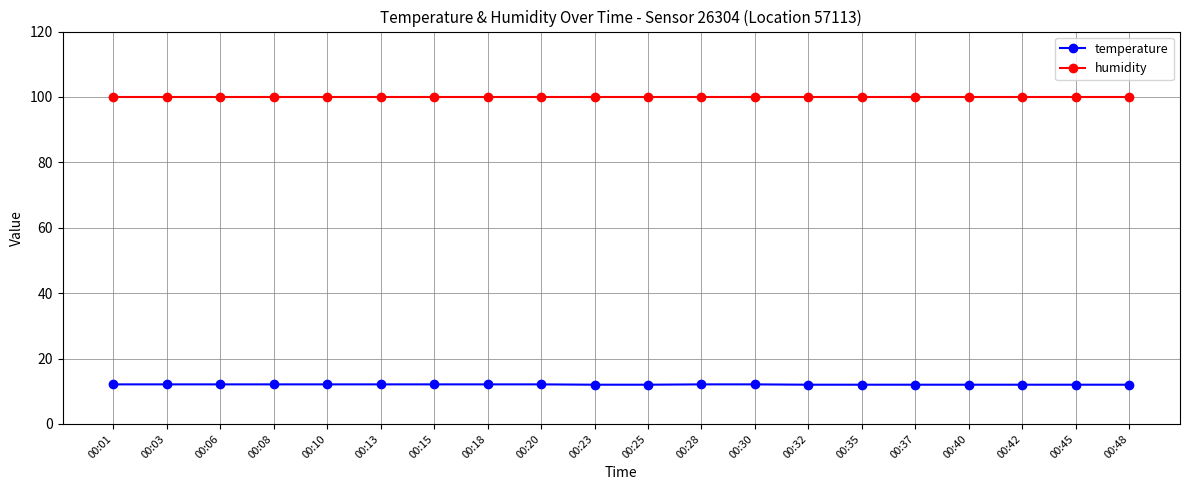

What is the total value across all series at 00:03?

112.0